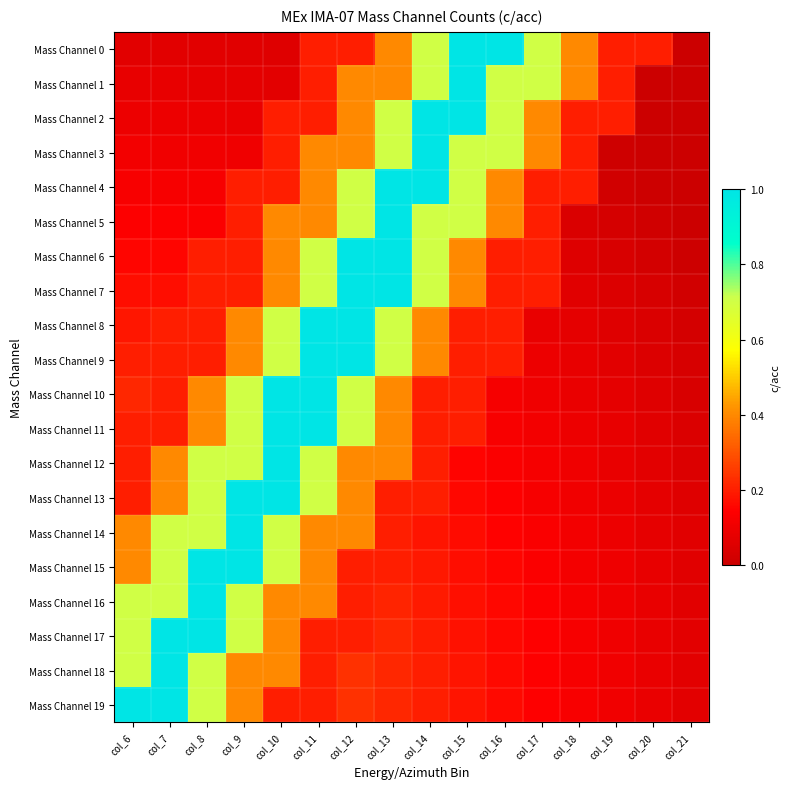

Rank the series by their maximum value, from lowest to highest.

Mass Channel 0, Mass Channel 1, Mass Channel 2, Mass Channel 3, Mass Channel 4, Mass Channel 5, Mass Channel 6, Mass Channel 7, Mass Channel 8, Mass Channel 9, Mass Channel 10, Mass Channel 11, Mass Channel 12, Mass Channel 13, Mass Channel 14, Mass Channel 15, Mass Channel 16, Mass Channel 17, Mass Channel 18, Mass Channel 19